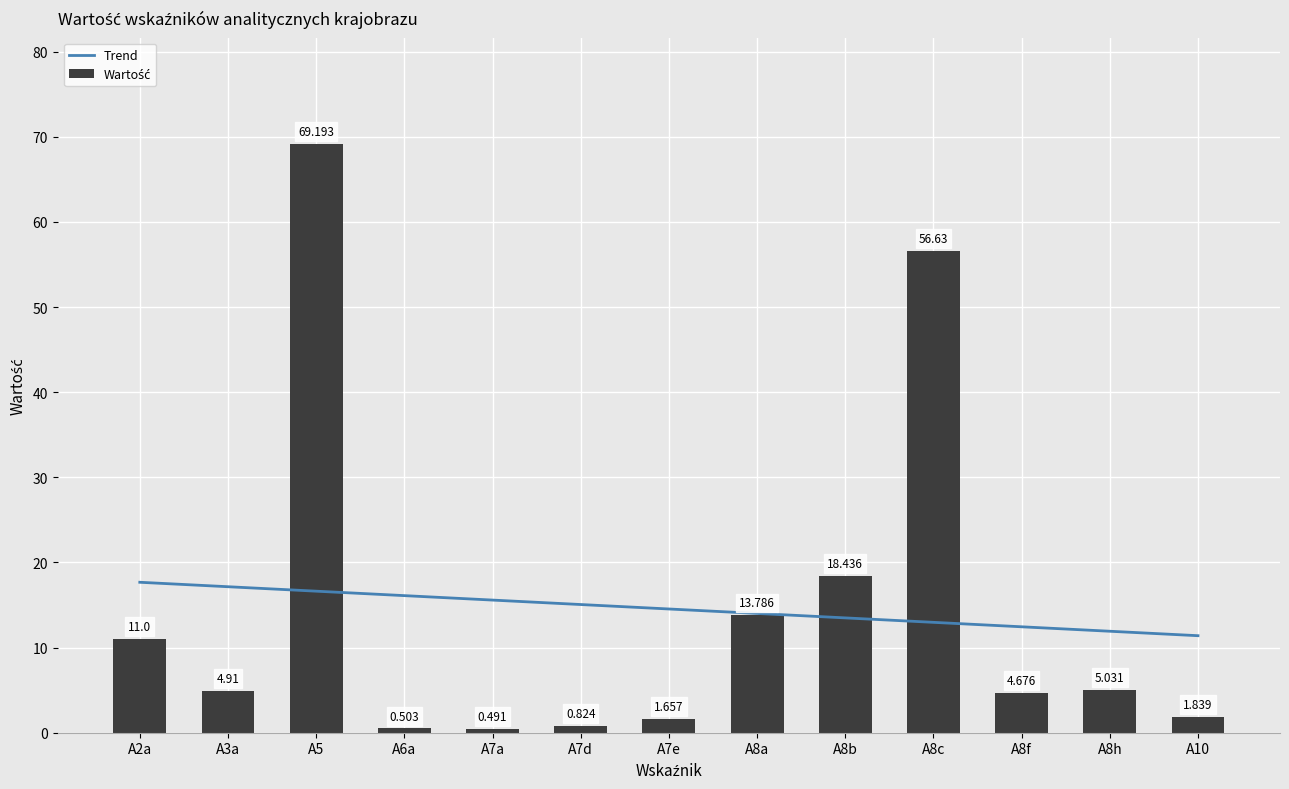

List the labels in order of value, largest first.

A5, A8c, A8b, A8a, A2a, A8h, A3a, A8f, A10, A7e, A7d, A6a, A7a